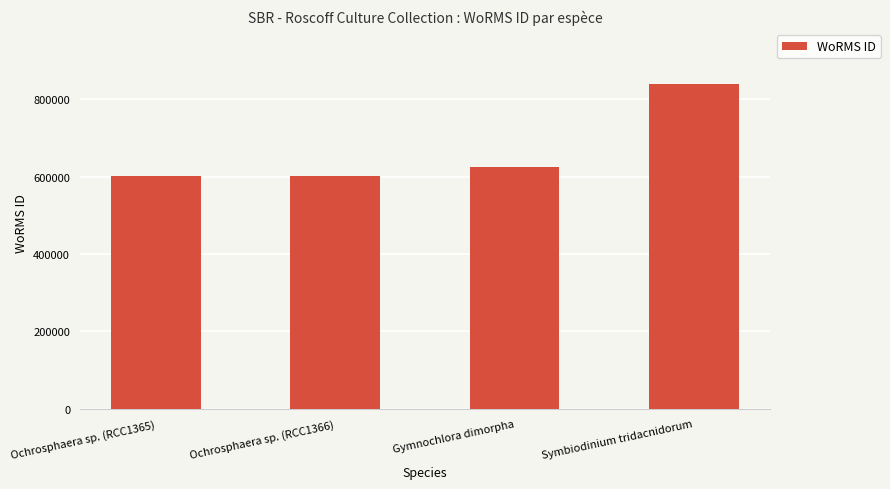

Reading right to left, list all the values displayed in this chart.

Symbiodinium tridacnidorum=838423	Gymnochlora dimorpha=624507	Ochrosphaera sp. (RCC1366)=601148	Ochrosphaera sp. (RCC1365)=601148